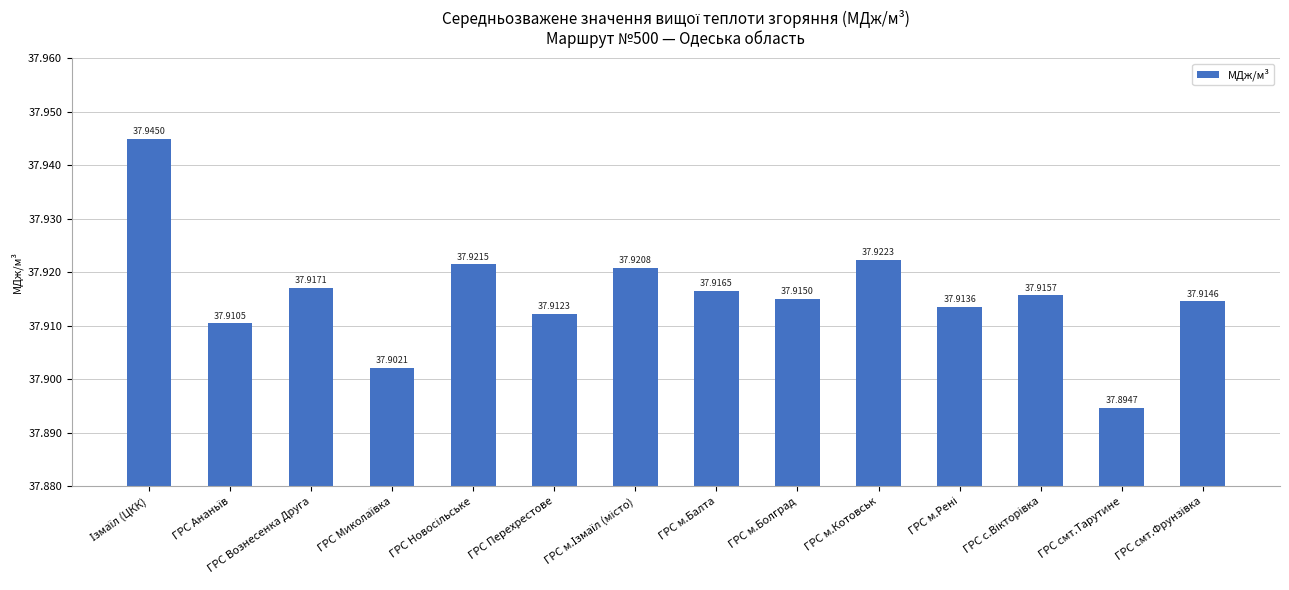

At which label is the value closest to 37?

ГРС смт.Тарутине